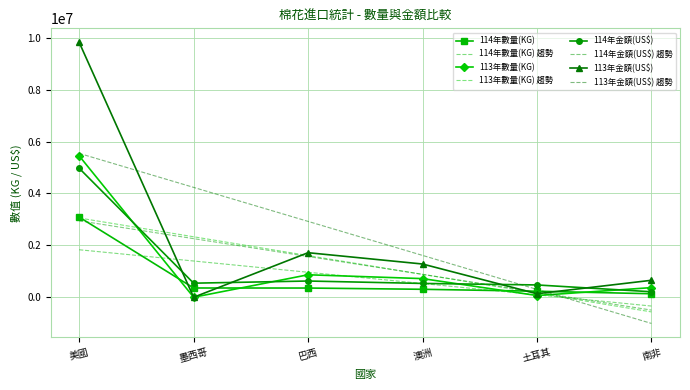

How many data points in 113年金額(US$) are less than 1281500?

3